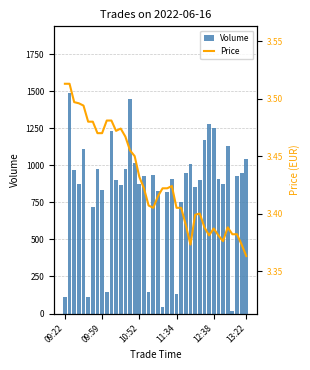

The value of Volume at 37 is 1409.7. True or false?

False